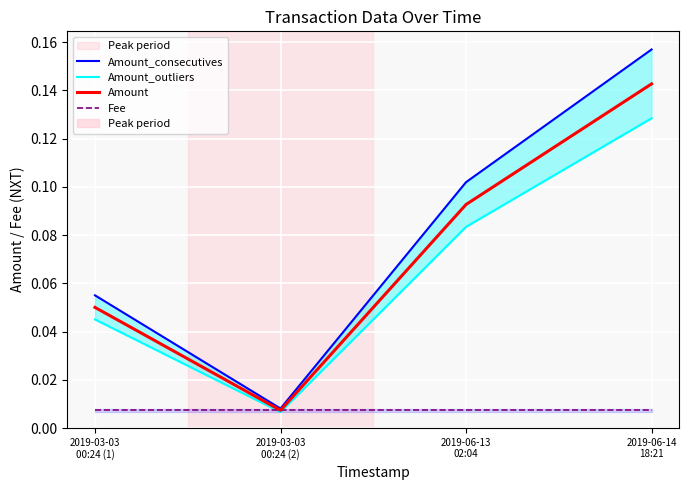

How many interior local valleys does the Amount_outliers series have?

1